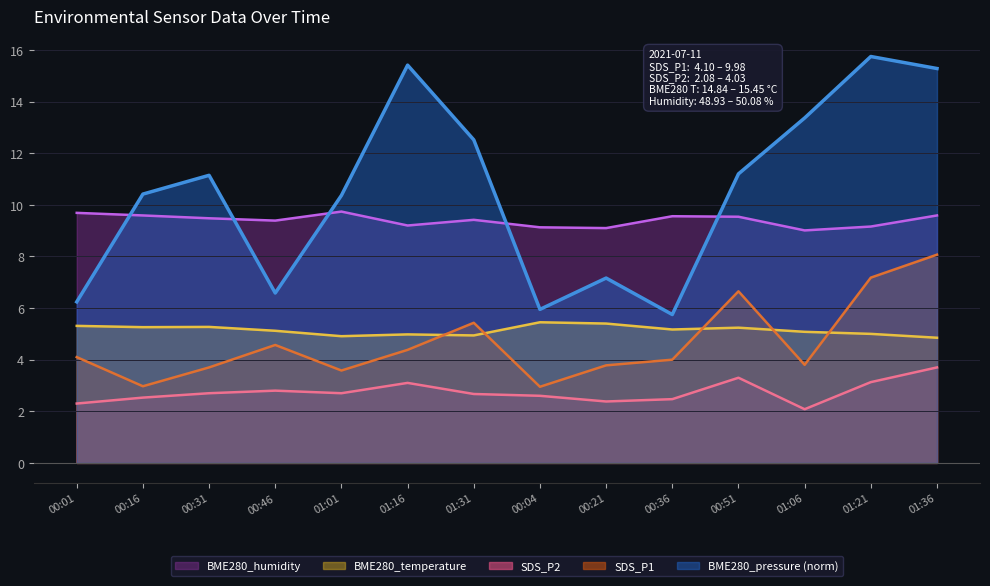

At which label is BME280_humidity closest to 9?

01:06